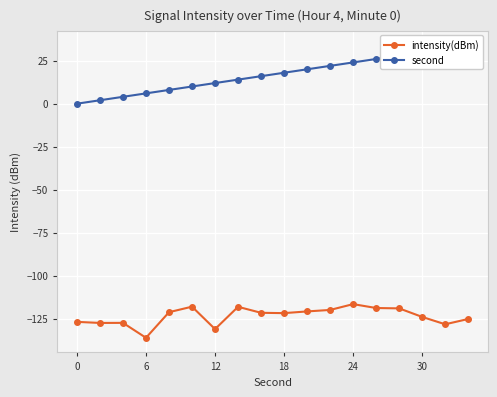

What is the maximum value for intensity(dBm)?

-116.6